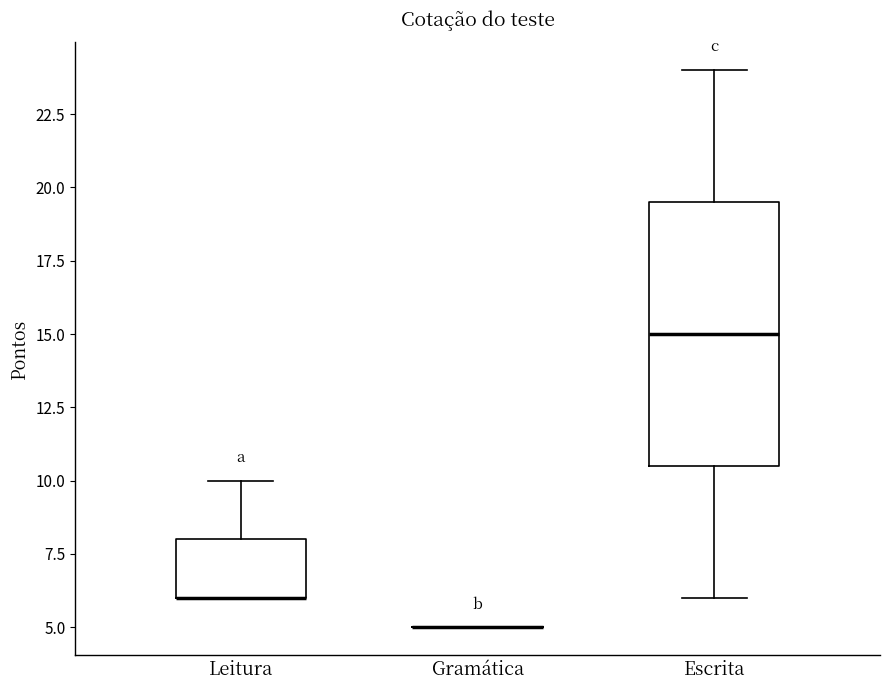

Reading left to right, transcribe this box plot: for each box, give where its median line is, the range the box spans, and where its two whiskers end, as read against the y-axis. The values are not printed on the chart, so give them approximately, as read against the axis.

Leitura: median 6.0 (drawn on the box's lower edge), box 6.0 to 8.0, whiskers 6.0 to 10.0
Gramática: box collapsed to a line at 5.0, whiskers 5.0 to 5.0
Escrita: median 15.0, box 10.5 to 19.5, whiskers 6.0 to 24.0